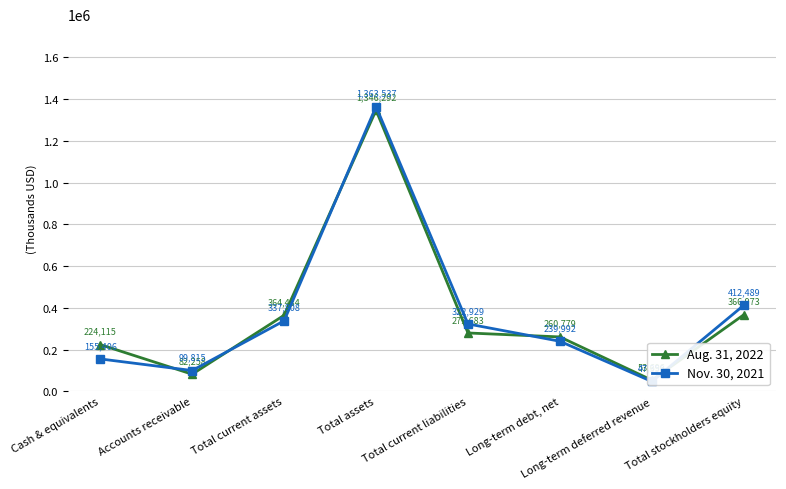

Between Accounts receivable and Total assets, which series saw the biggest shift?

Aug. 31, 2022